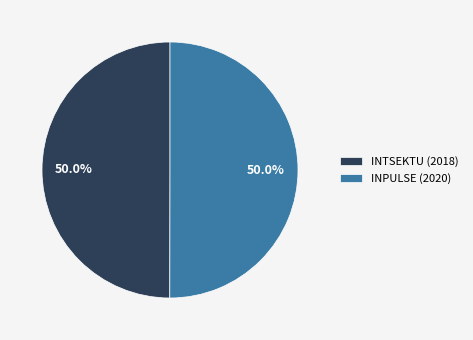

Combined, what portion of the pie is INPULSE (2020) and INTSEKTU (2018)?

100.0%